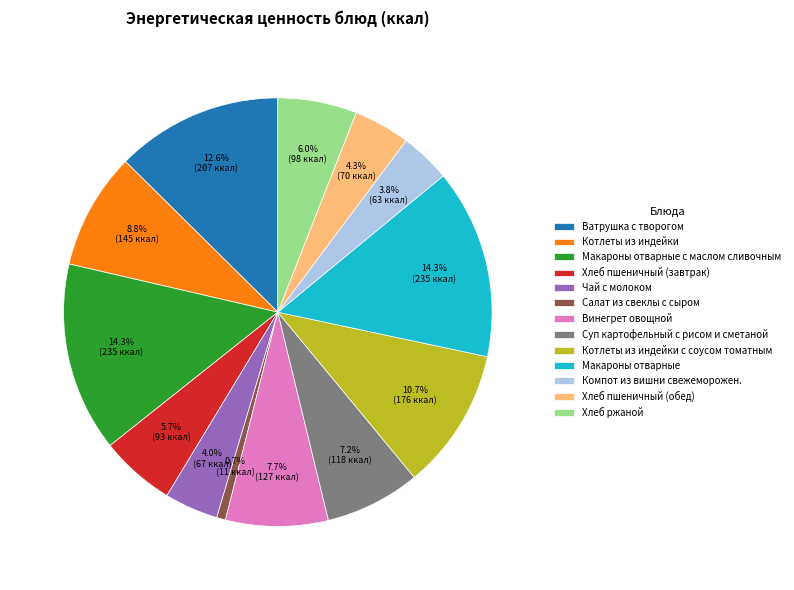

Which has a higher value, Суп картофельный с рисом и сметаной or Котлеты из индейки с соусом томатным?

Котлеты из индейки с соусом томатным